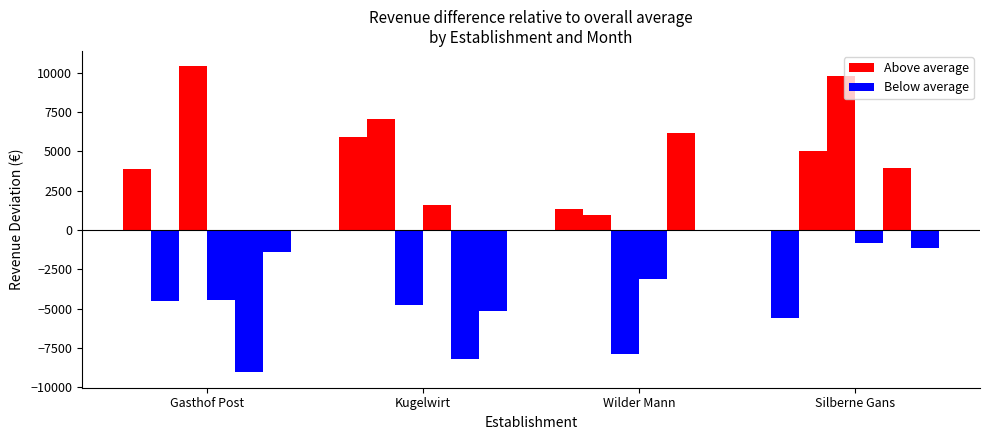

How many groups of bars are there?

4